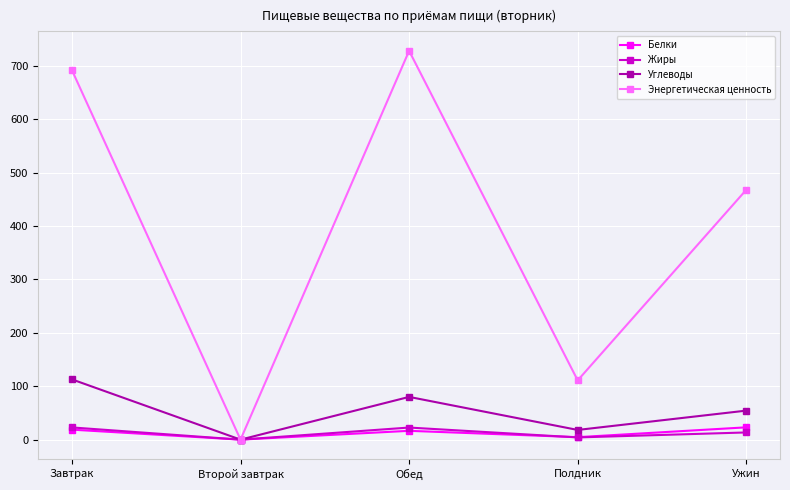

What is the difference between the maximum and minimum values in the Белки series?

23.0